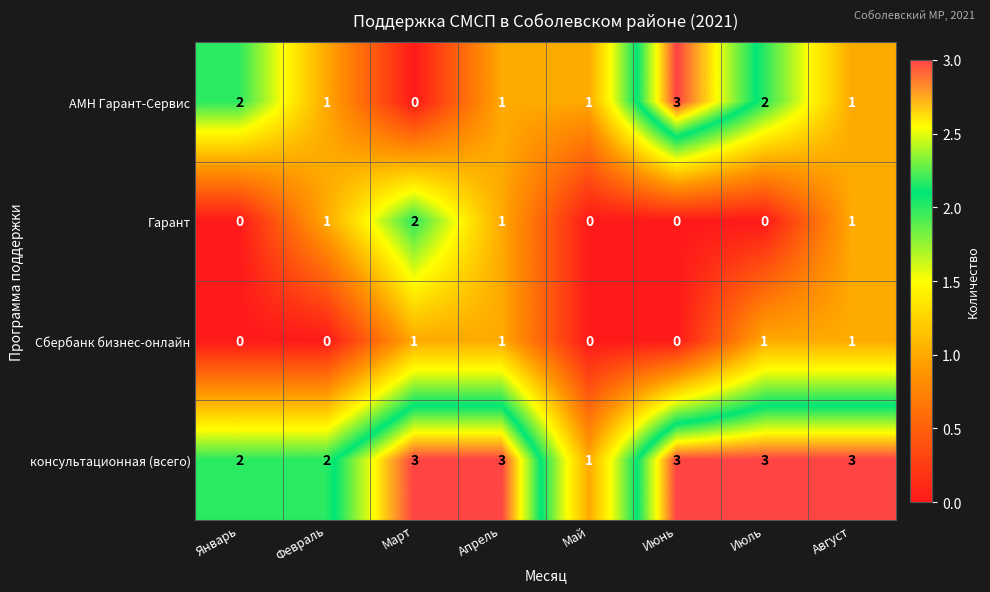

Which series has the largest range (max minus min)?

АМН Гарант-Сервис